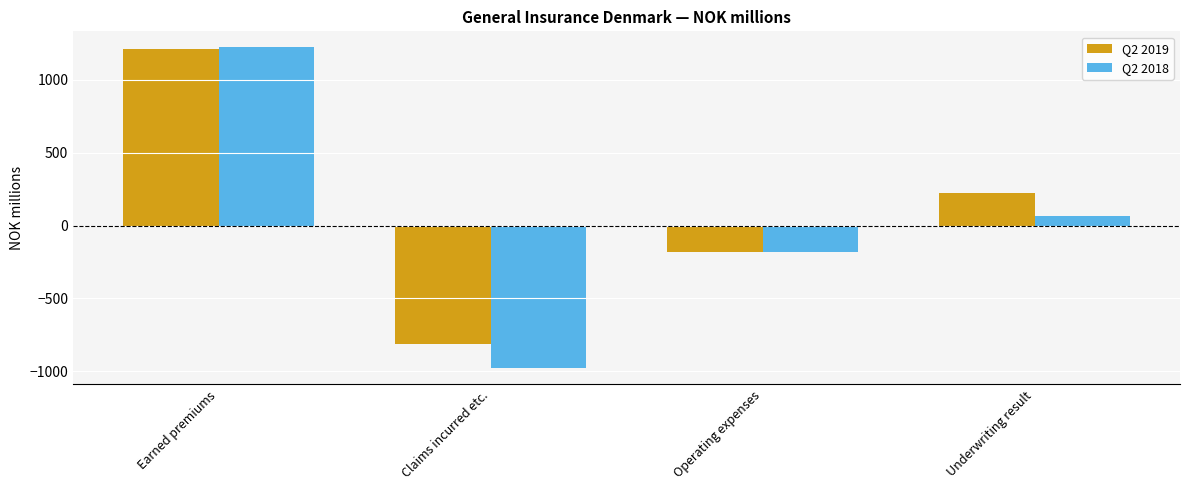

At Underwriting result, list the series in order from largest to smallest.

Q2 2019, Q2 2018